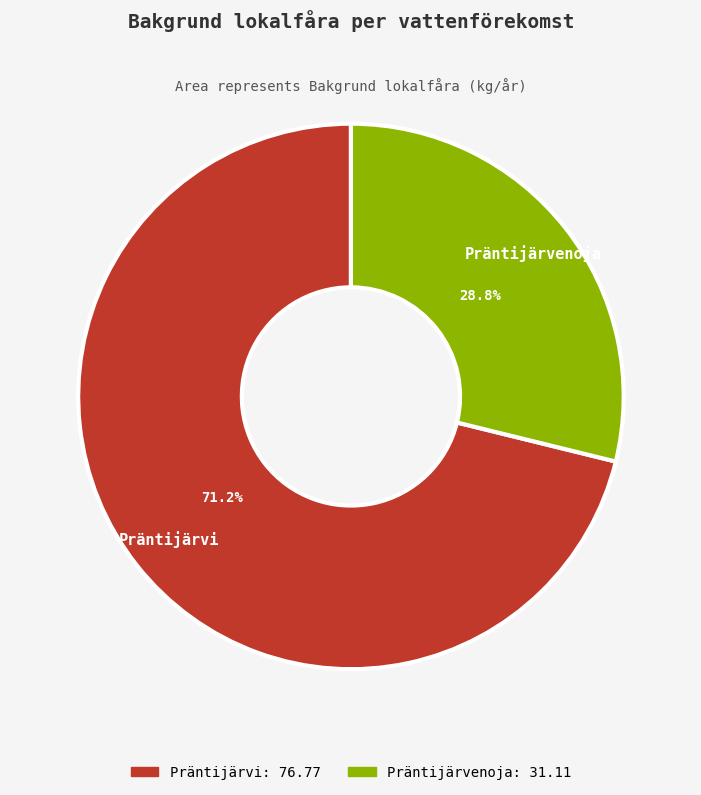

Which category has the biggest portion of the pie?

Präntijärvi